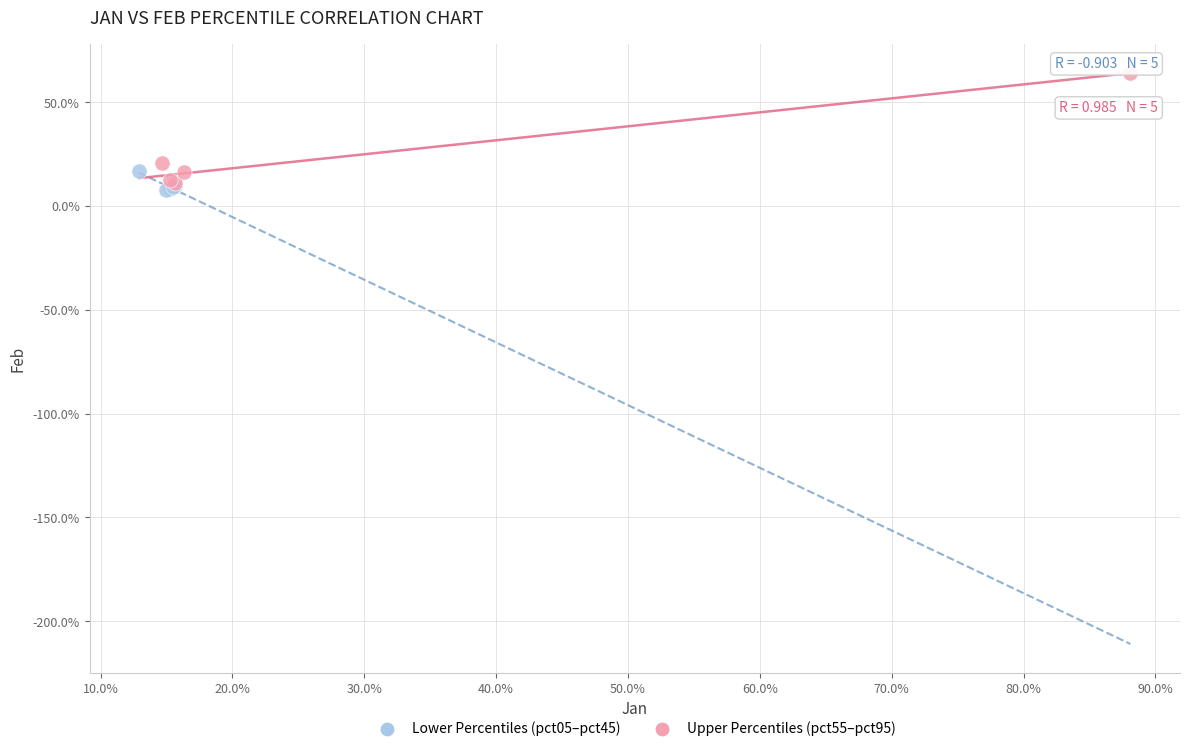

Which series reaches the maximum Y coordinate?

Upper Percentiles (pct55–pct95)